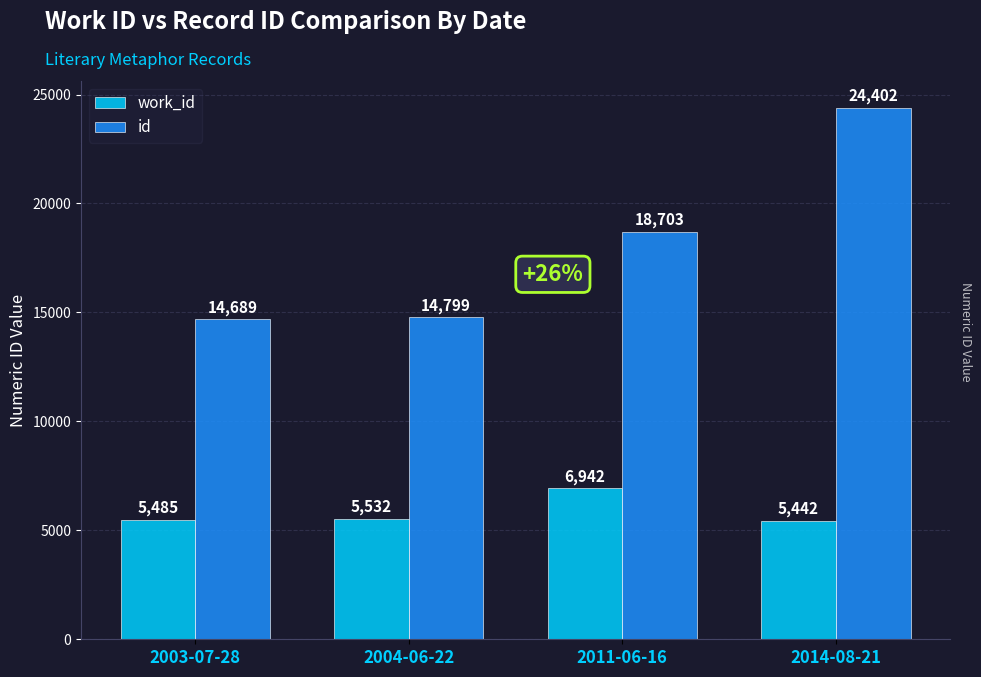

Which series has the widest spread of values?

id